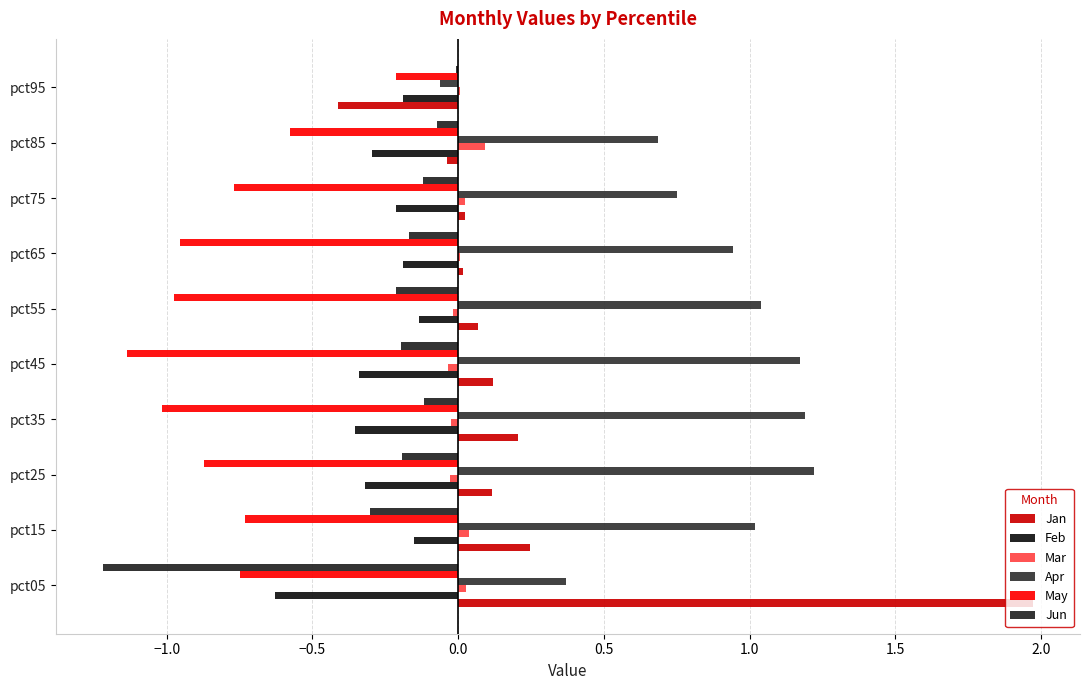

What is the maximum value shown in the chart?

2.0